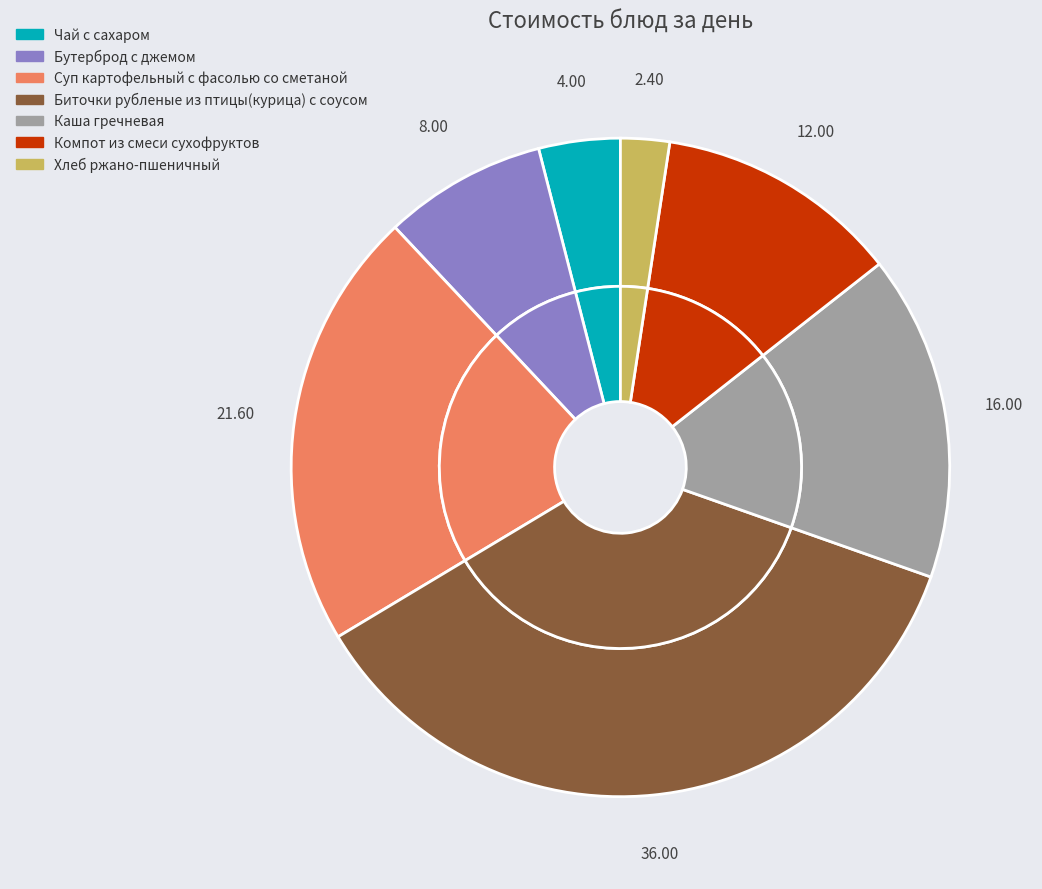

Is there any slice that represents more than half of the pie?

No